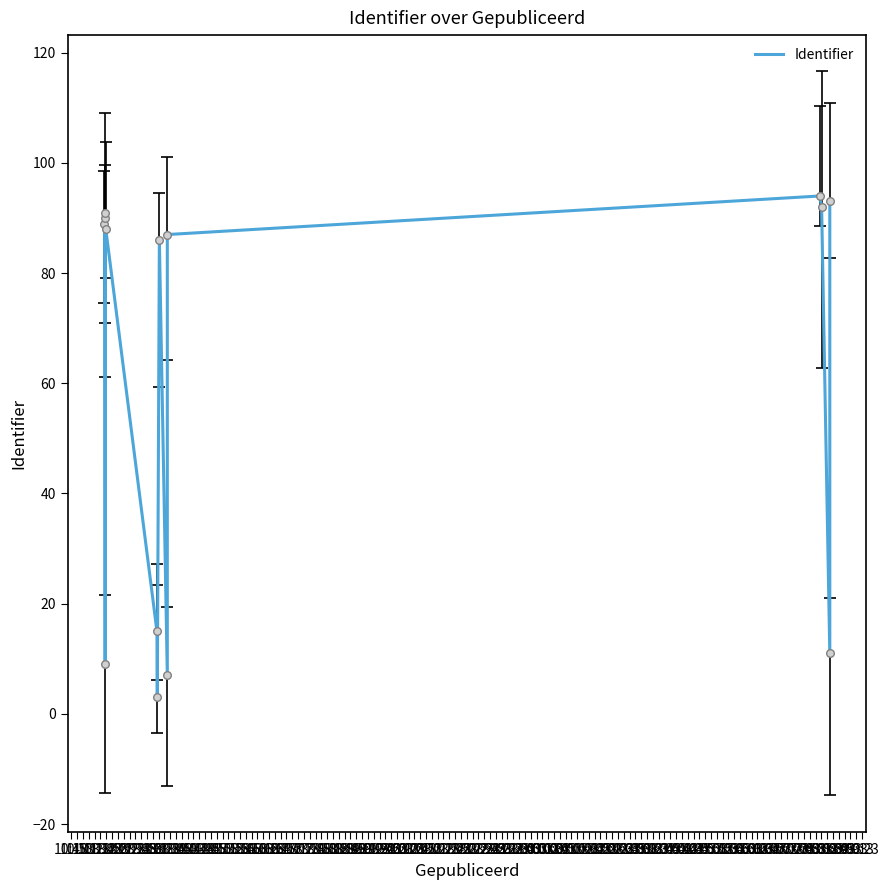

What is the ratio of the value at 12:23 to the value at 12:13?

1.1